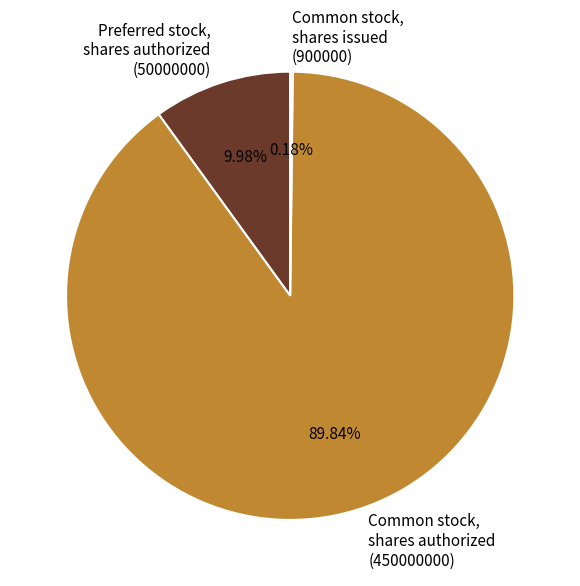

Is there a majority slice in this chart?

Yes